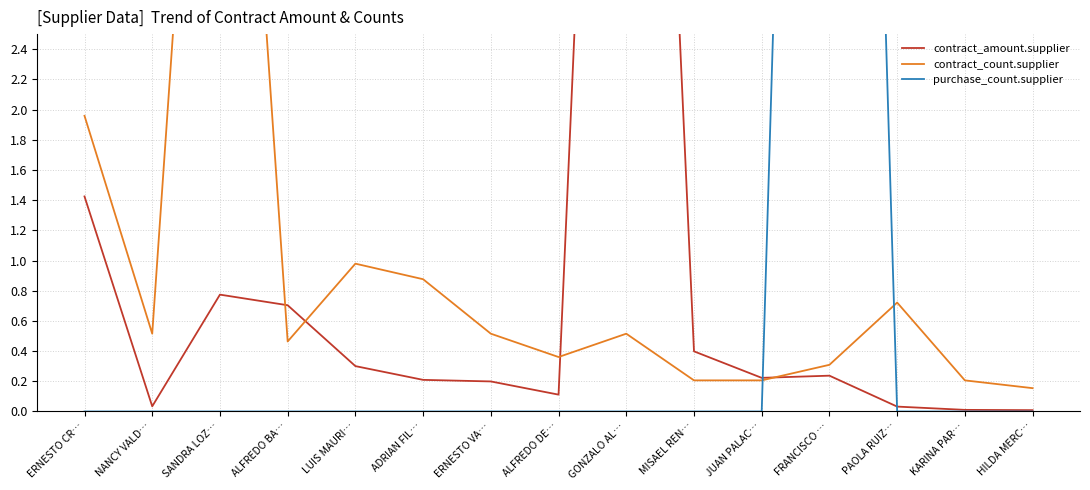

Is the value of contract_amount.supplier at FRANCISCO … greater than the value of purchase_count.supplier at PAOLA RUIZ…?

Yes